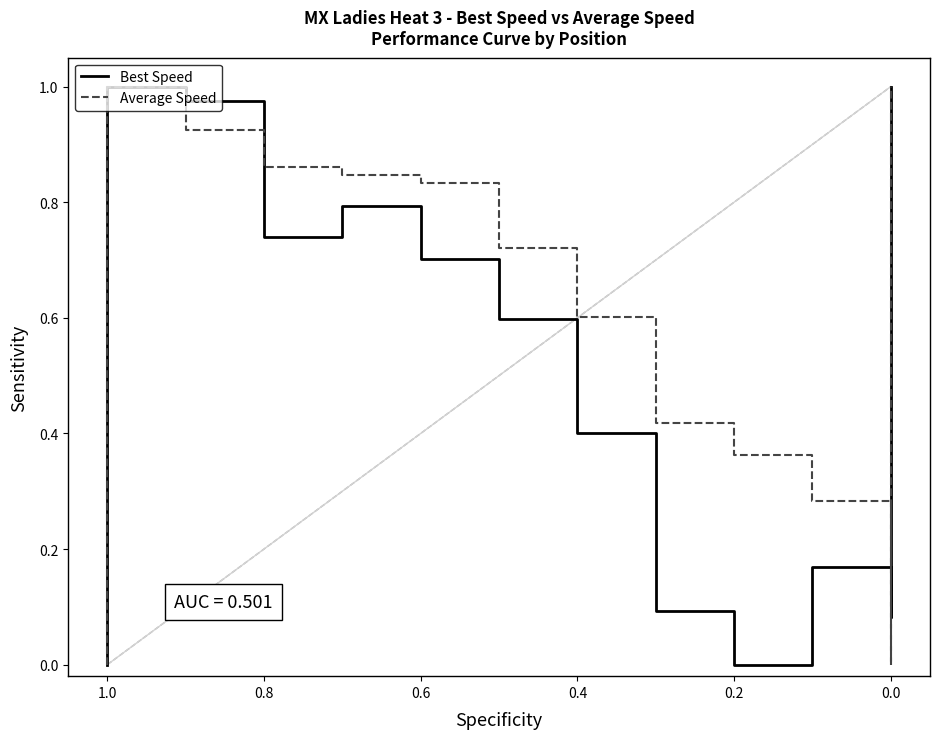

True or false: Best Speed and Average Speed cross at least once.

True